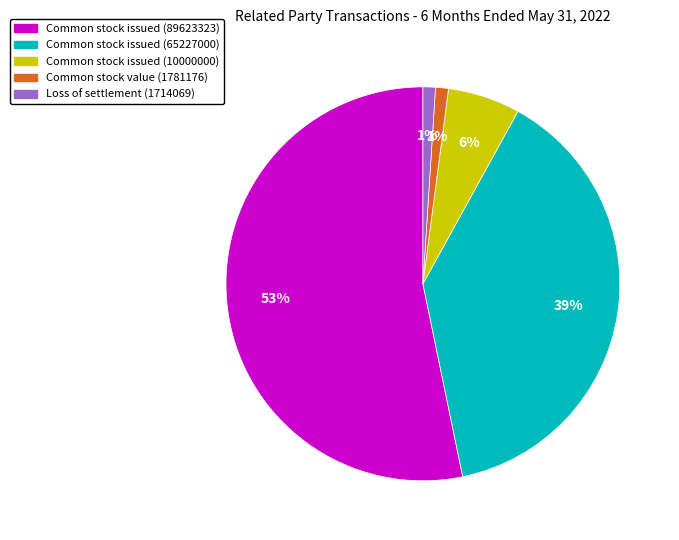

True or false: Common stock issued (65227000) accounts for 39% of the total.

True